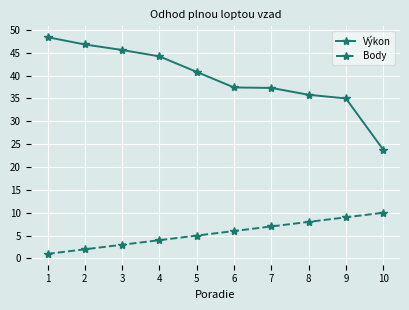

The Výkon series shows 9.6 at 7. True or false?

False